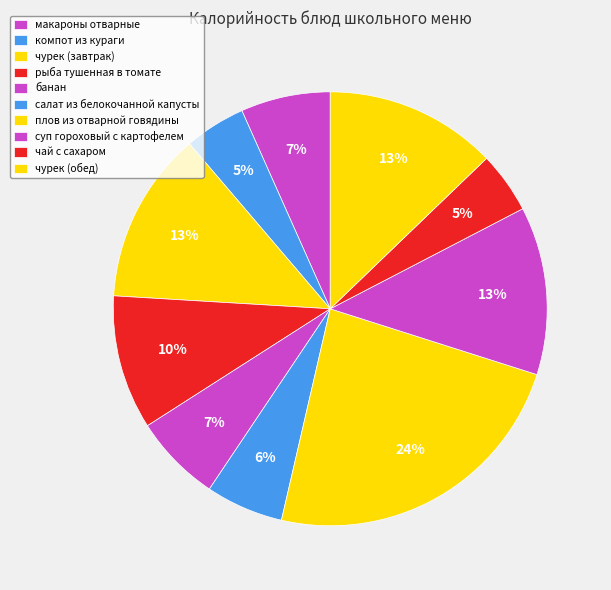

Is it true that суп гороховый с картофелем is 18% of the pie?

False